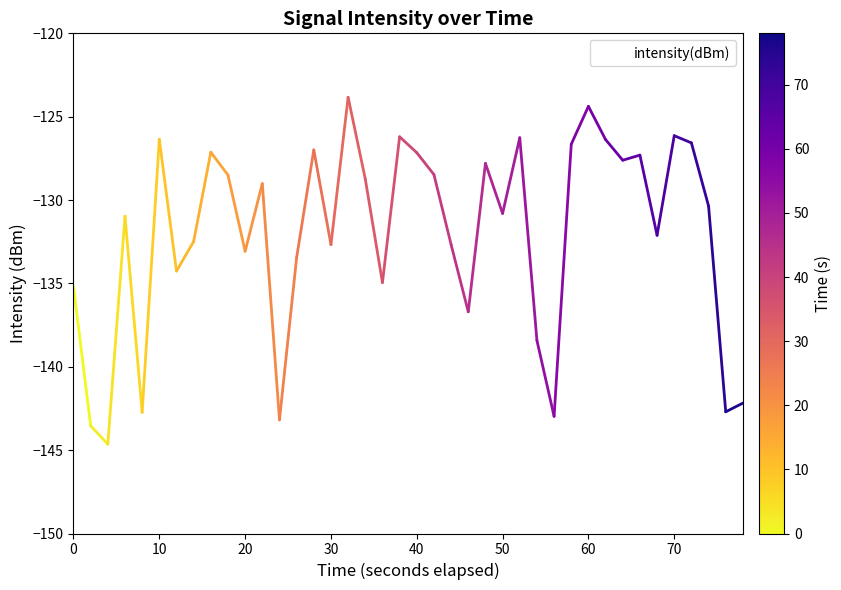

What is the sum of all values?

-5281.6